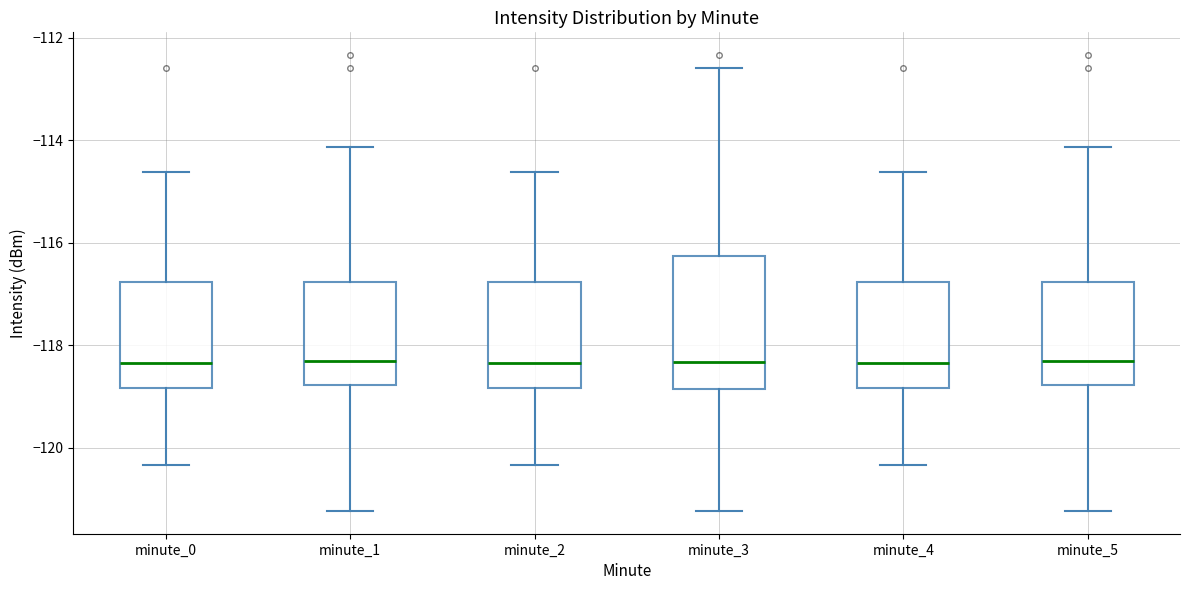

Where does the median line of the box for minute_3 sit on the y-axis? The values are not printed on the chart, so give them approximately, as read against the axis.

-118.4